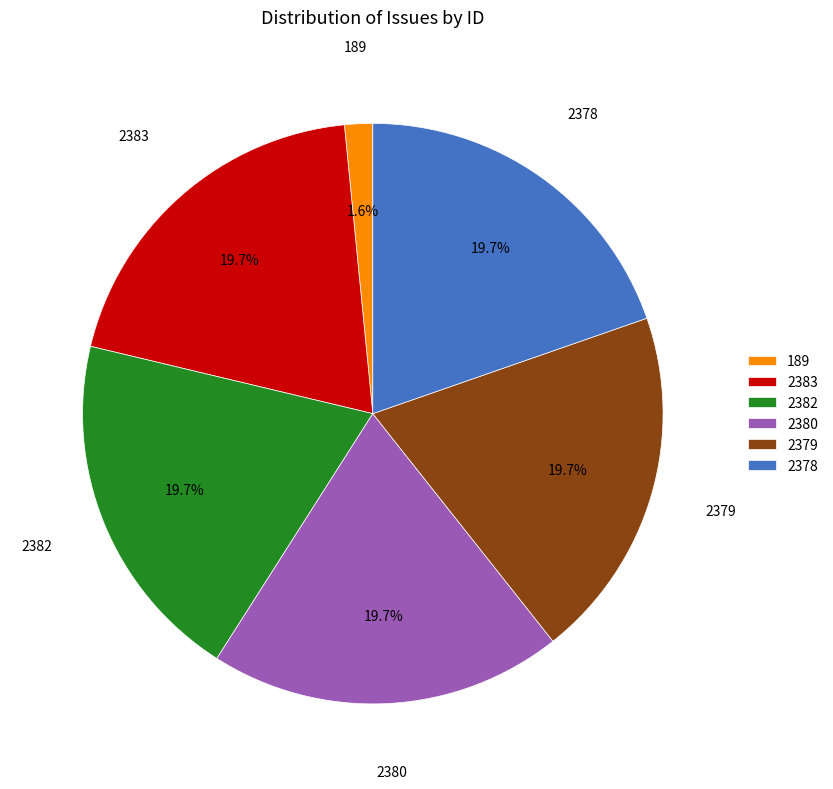

To the nearest percent, what portion does 189 represent?

2%